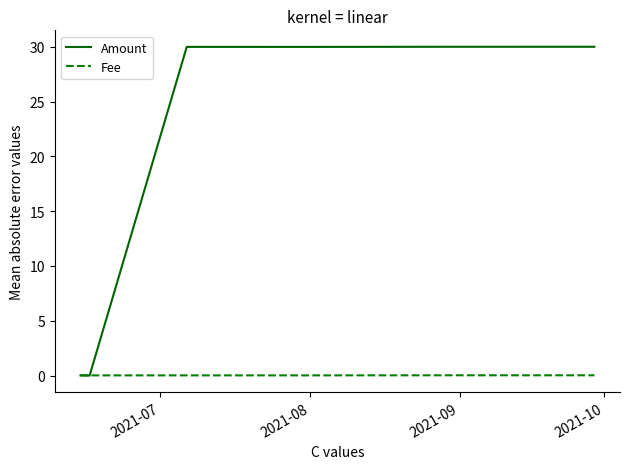

Which series has the widest spread of values?

Amount